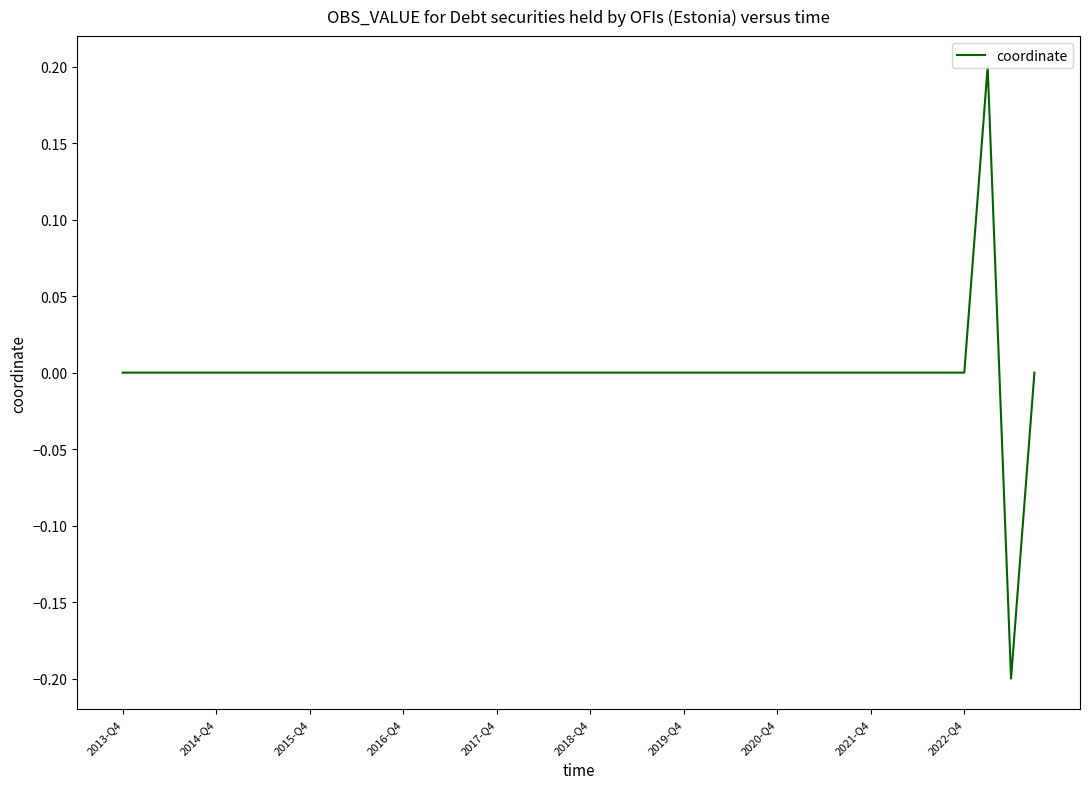

How many lines are shown in the chart?

1